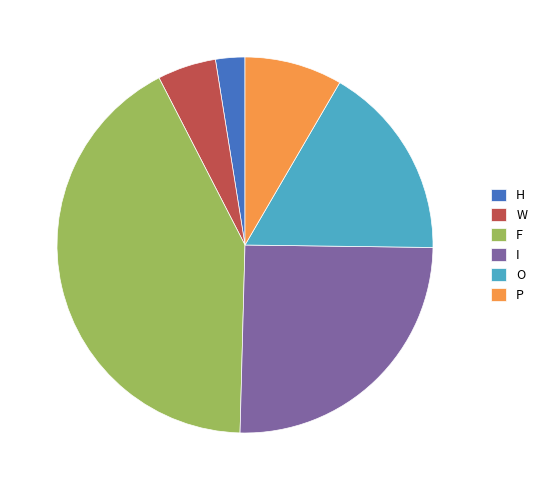

Rank the categories by value from lowest to highest.

H, W, P, O, I, F